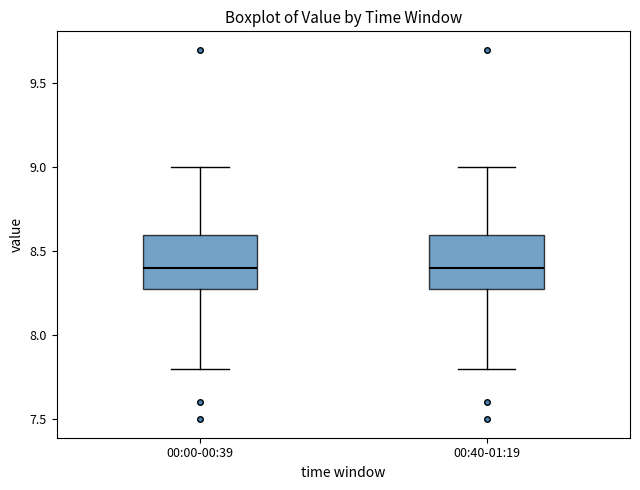

Reading left to right, read every box against the y-axis: the position of its median line, the range the box covers, and the ends of its whiskers. The values are not printed on the chart, so give them approximately, as read against the axis.

00:00-00:39: median 8.4, box 8.3 to 8.6, whiskers 7.8 to 9.0
00:40-01:19: median 8.4, box 8.3 to 8.6, whiskers 7.8 to 9.0